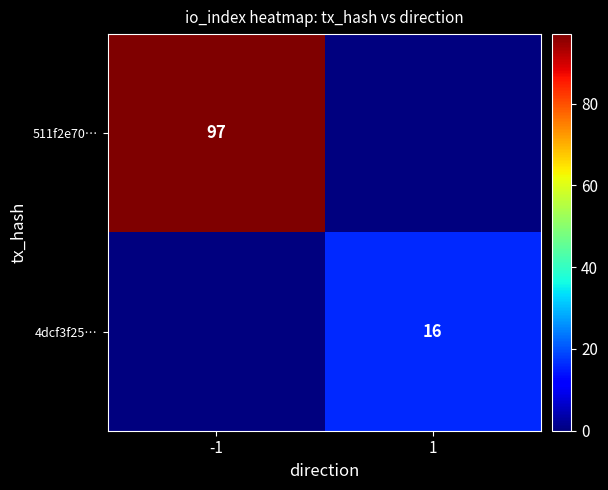

Which category has the highest value across all series?

-1